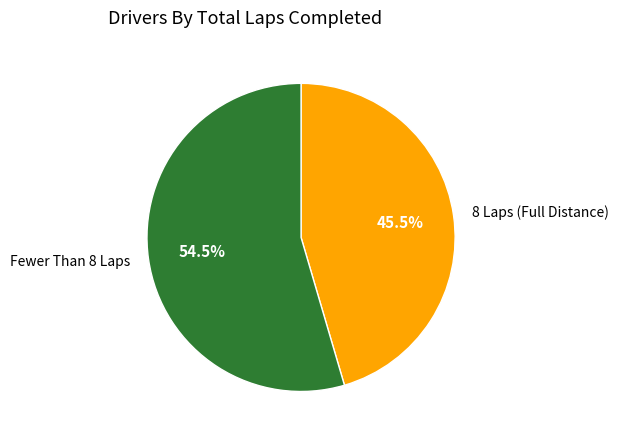

What is the smallest slice in the pie chart?

8 Laps (Full Distance)